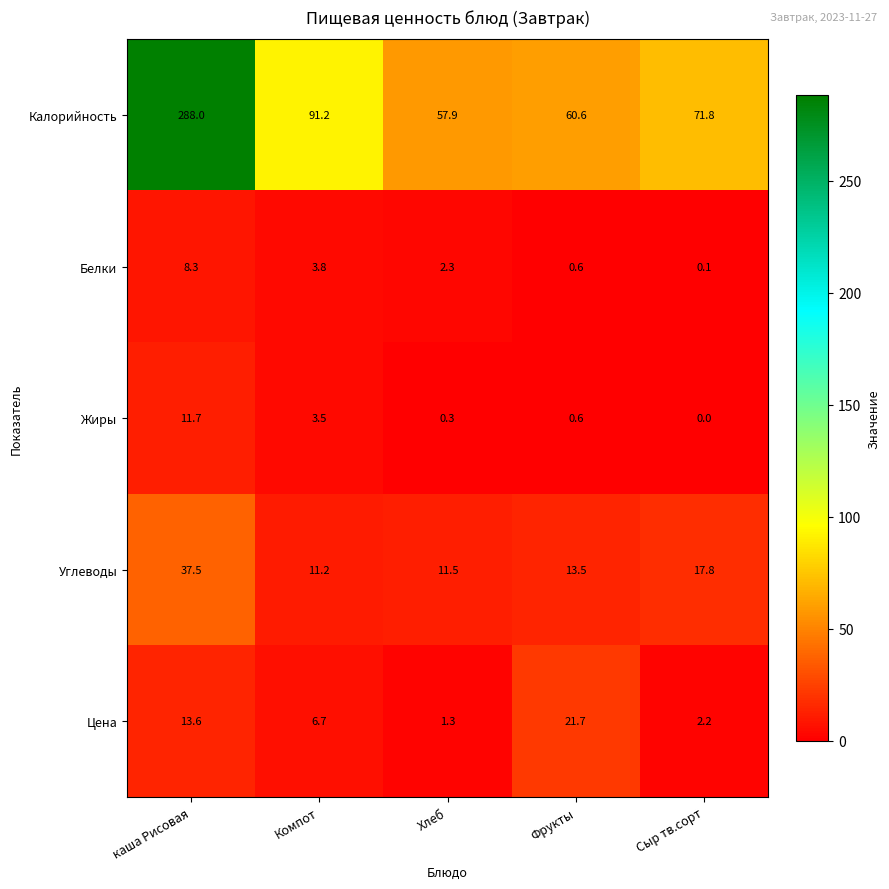

What is the sum of all Калорийность values?

569.5